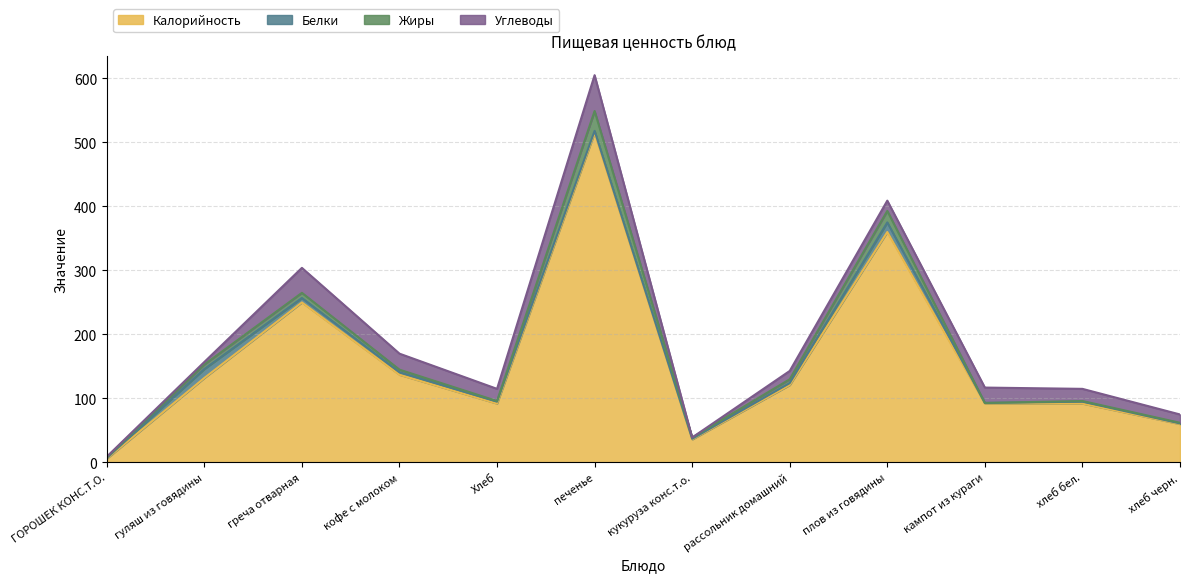

What is the minimum value for Калорийность?

6